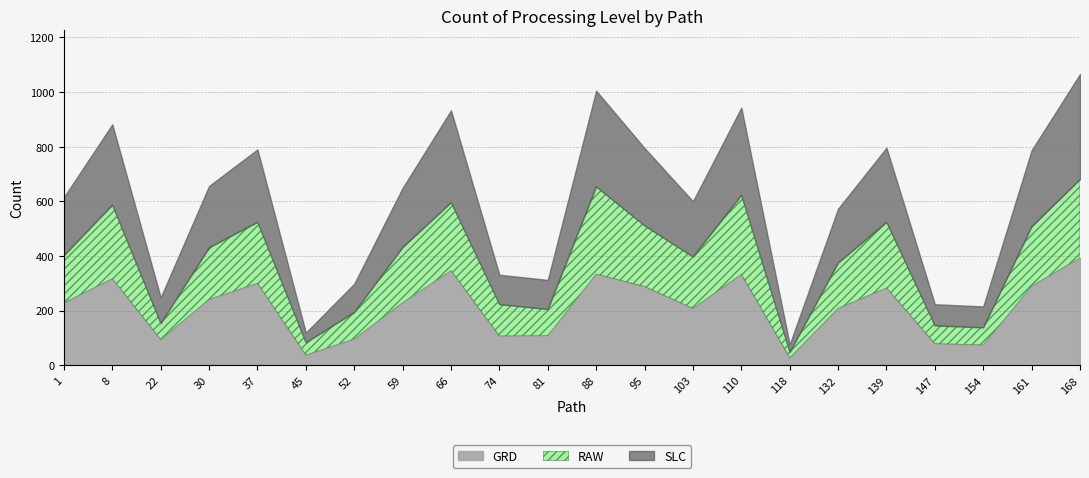

Does the chart display data point markers on the line(s)?

No